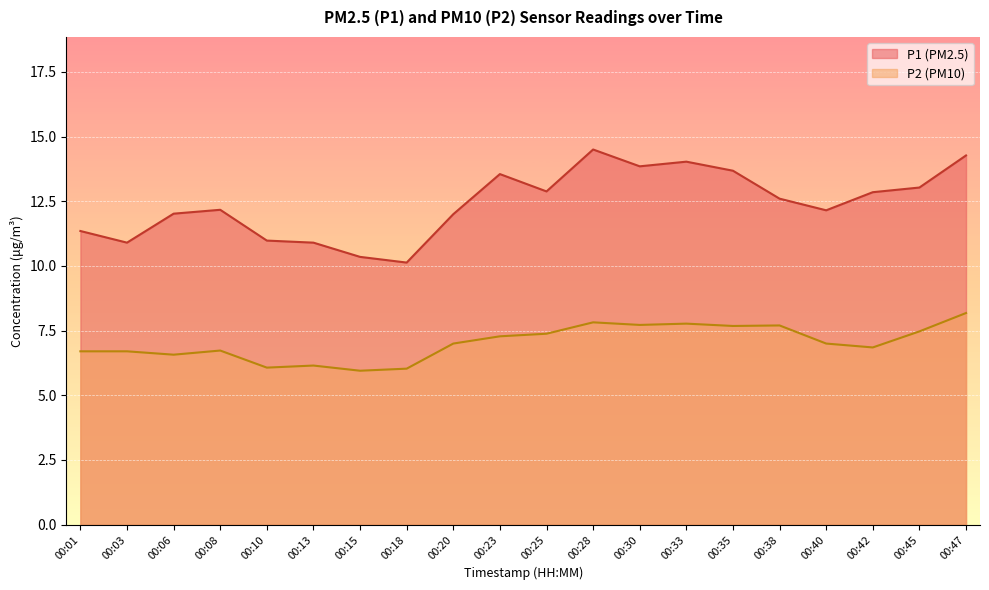

The value of P1 at 00:42 is 19.6. True or false?

False